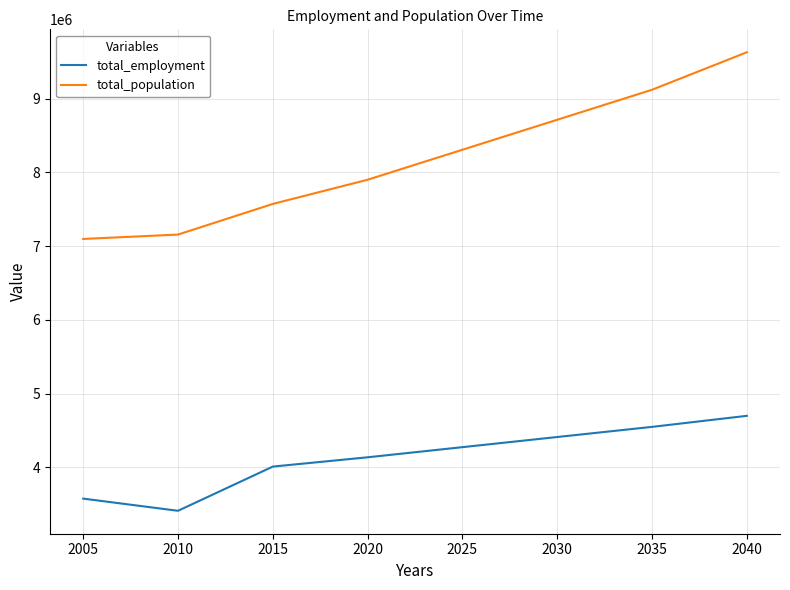

Which series has the widest spread of values?

total_population